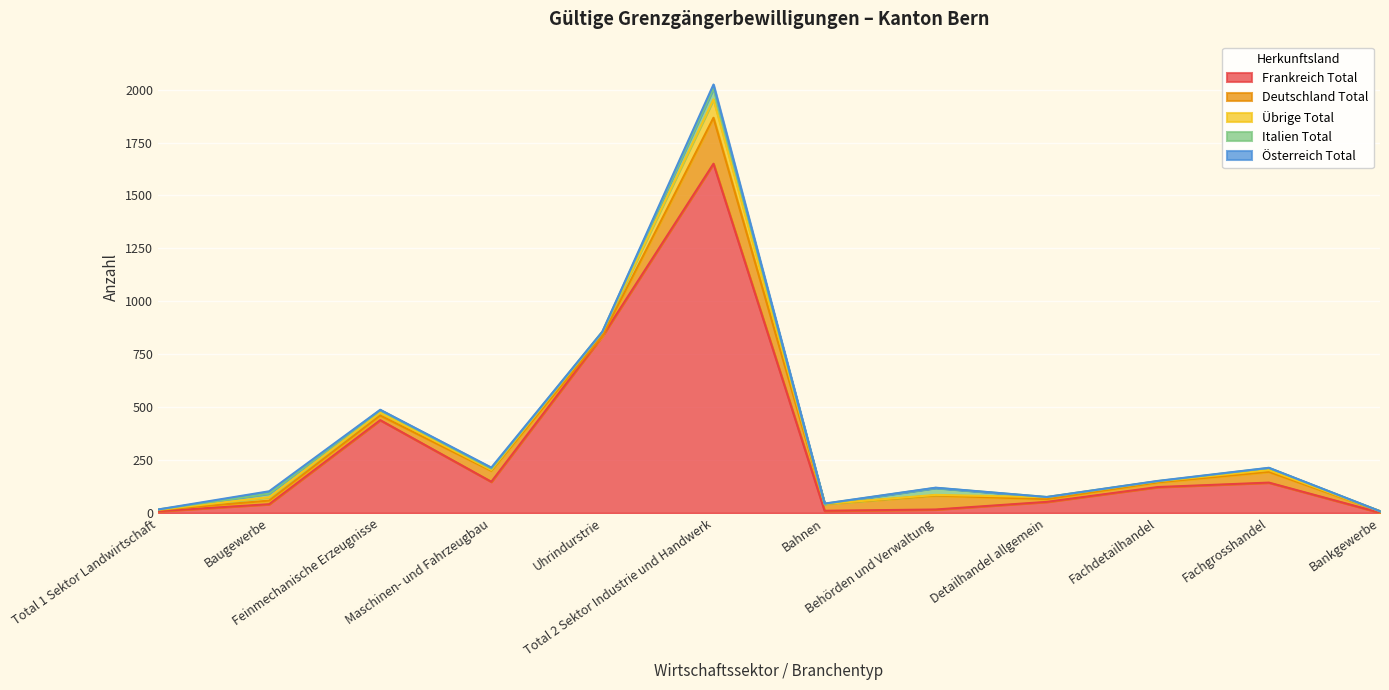

At which label does Frankreich Total first exceed 123?

Feinmechanische Erzeugnisse